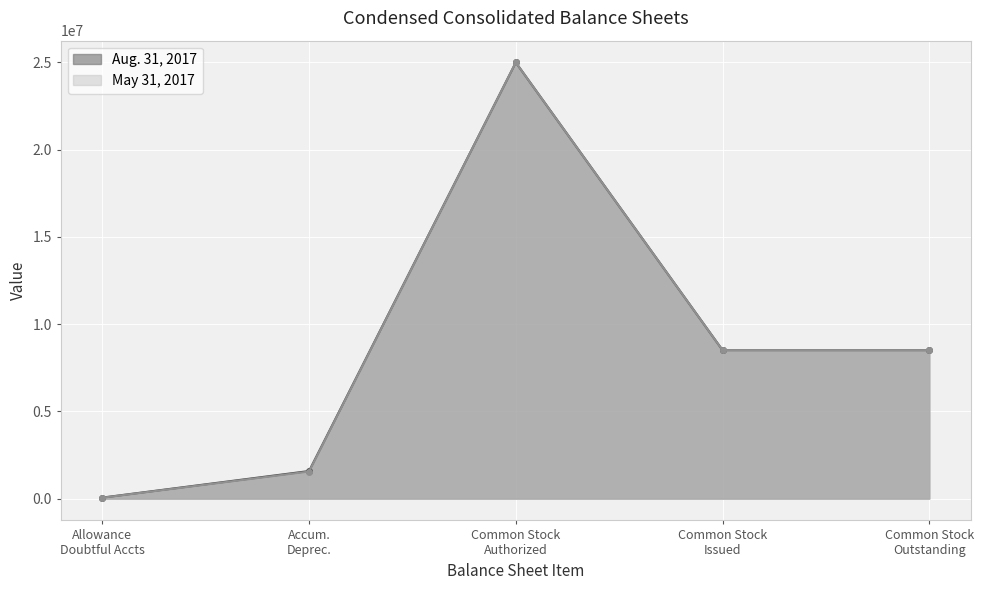

True or false: Aug. 31, 2017 has more than 1 points higher than both neighbors.

False